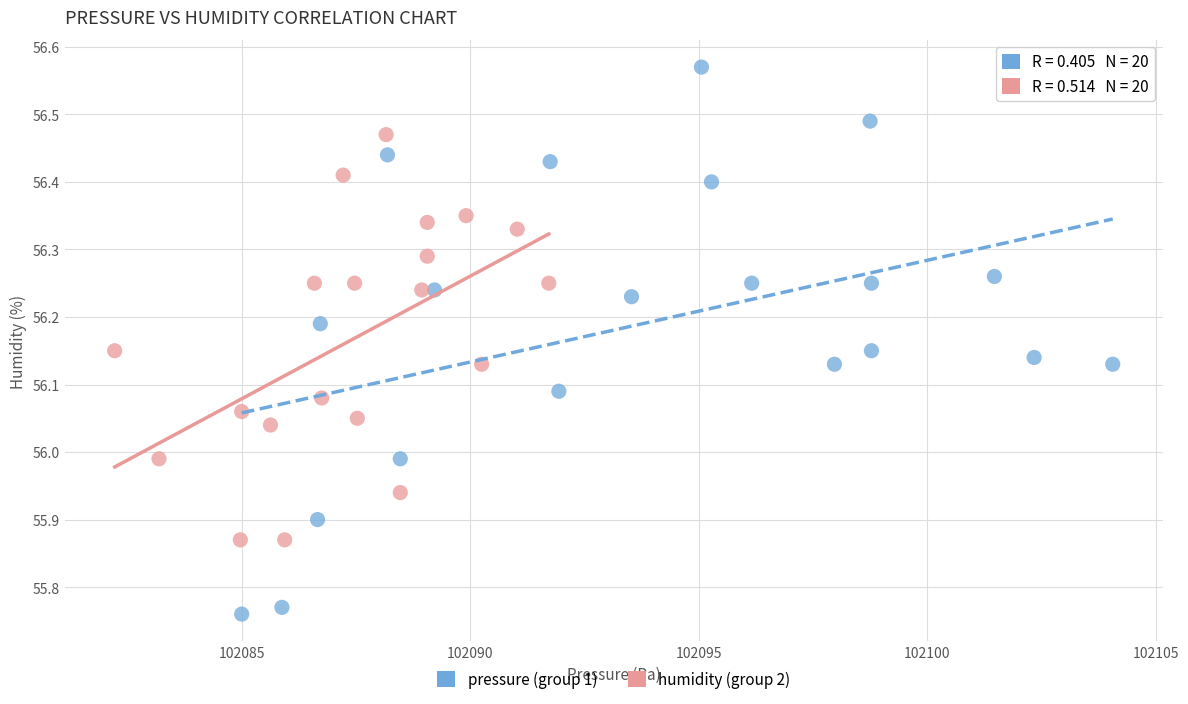

Which series has the widest spread of Y values?

pressure (group 1)